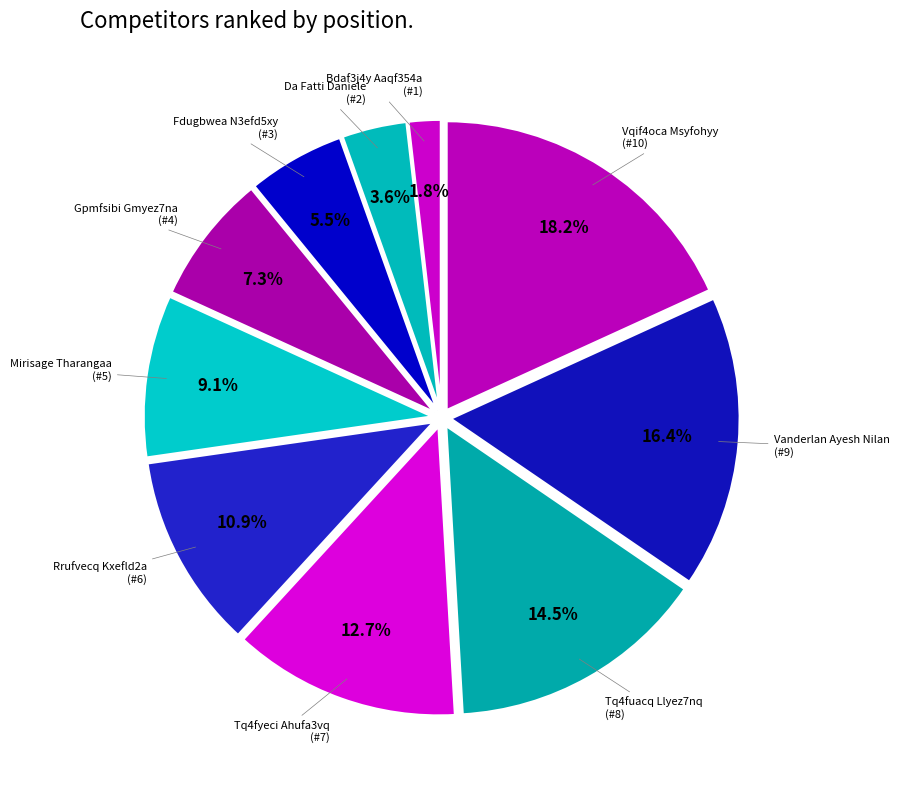

Which category has the biggest portion of the pie?

Vqif4oca Msyfohyy